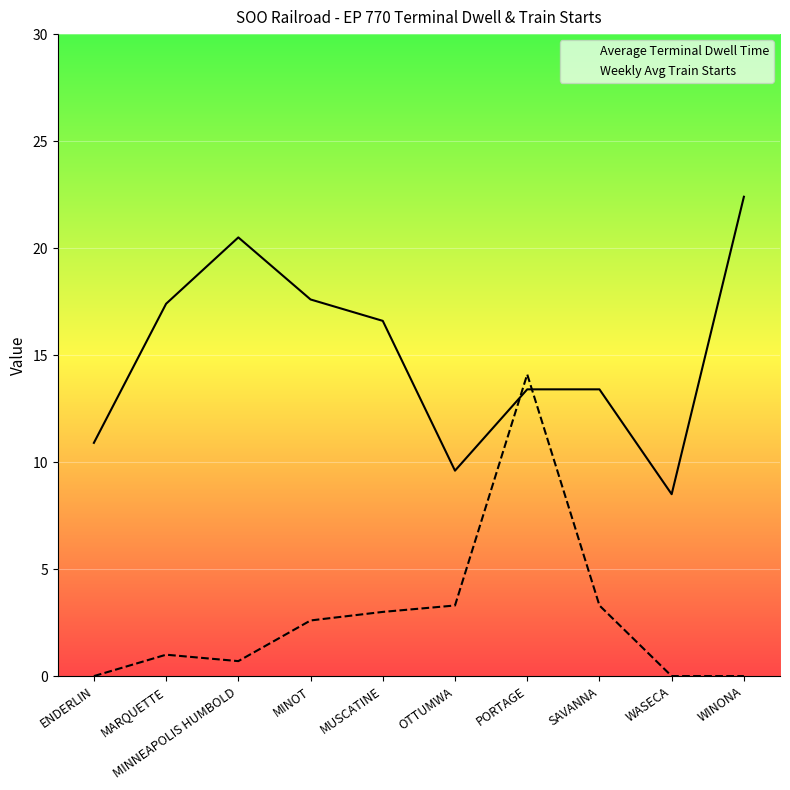

What is the average value of the Average Terminal Dwell Time series?

15.0